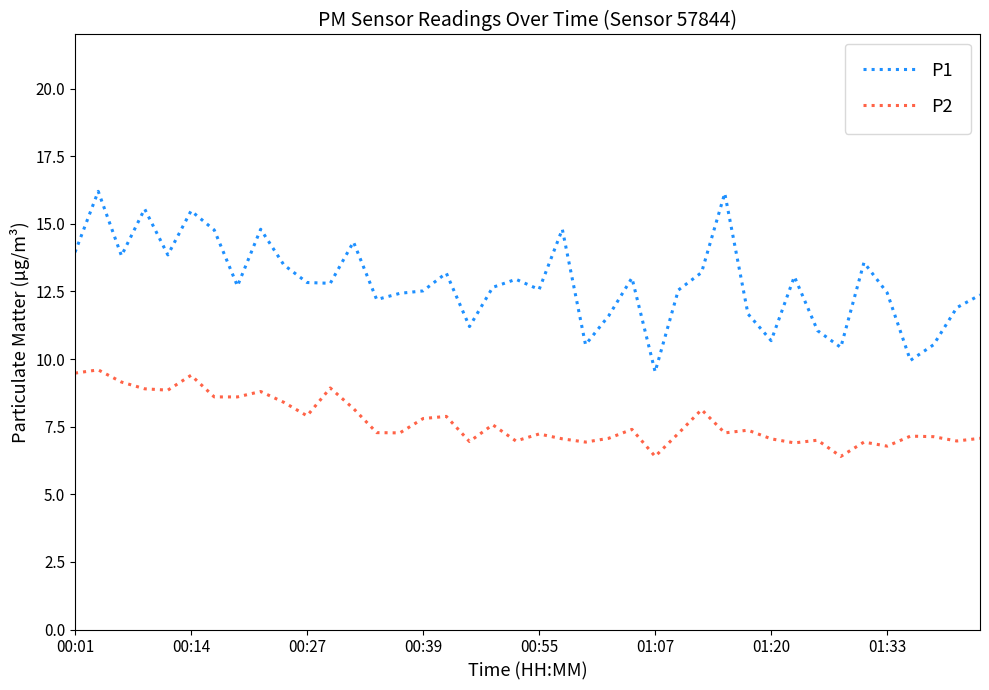

List the series in order of their peak value, highest first.

P1, P2